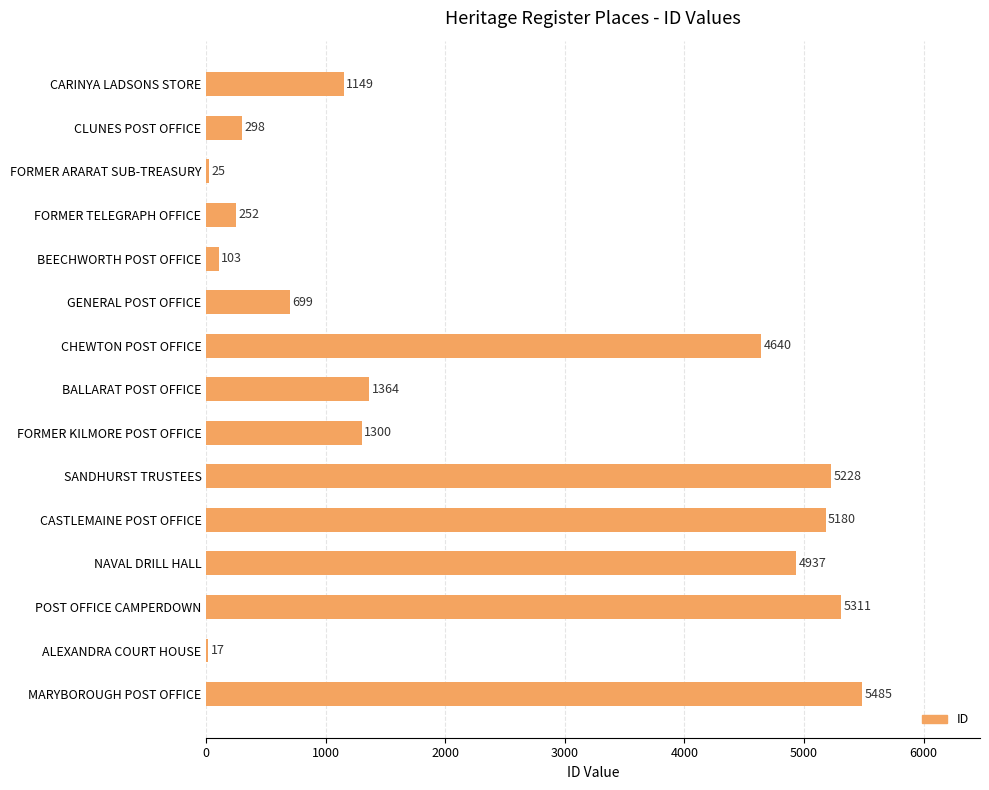

What is the maximum value shown in the chart?

5485